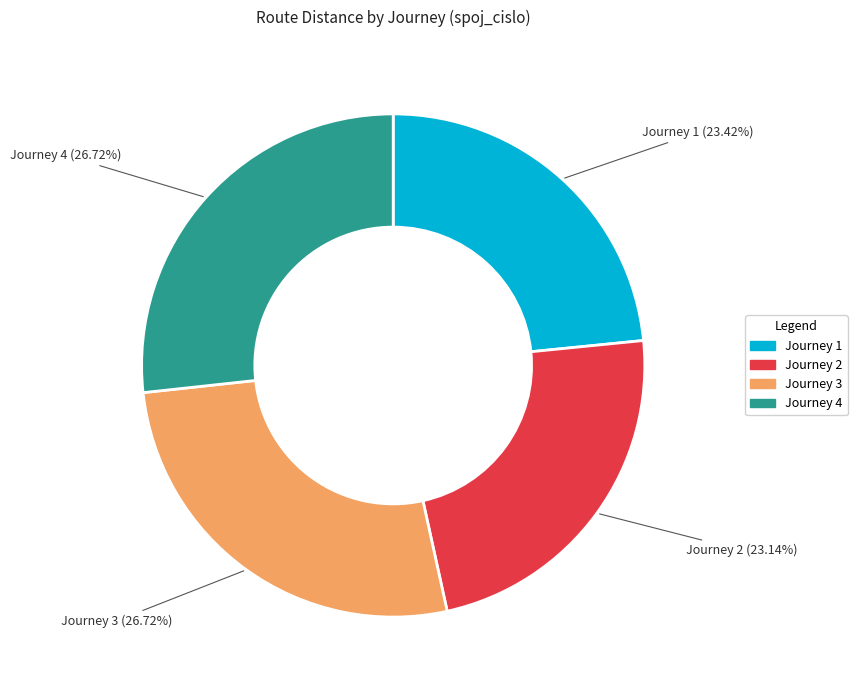

Is there any slice that represents more than half of the pie?

No